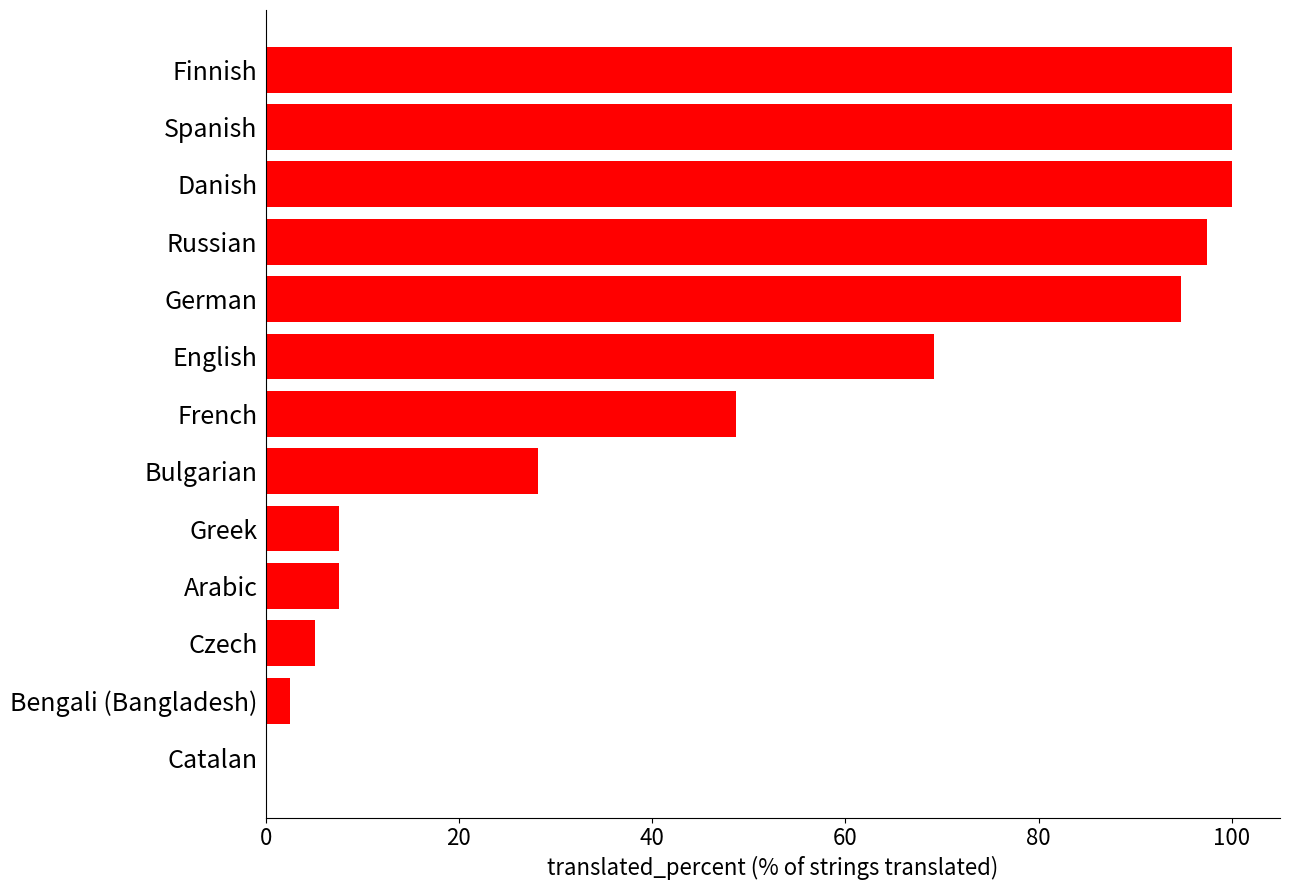

What is the sum of the values at Finnish and Spanish?

200.0